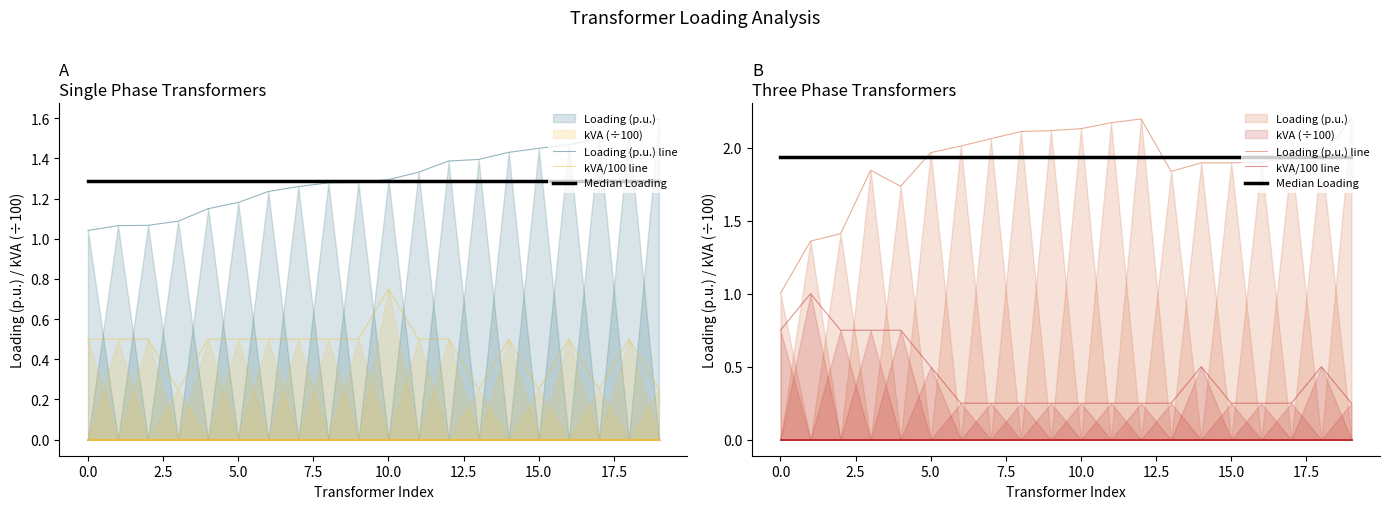

Does the chart have visible grid lines?

No